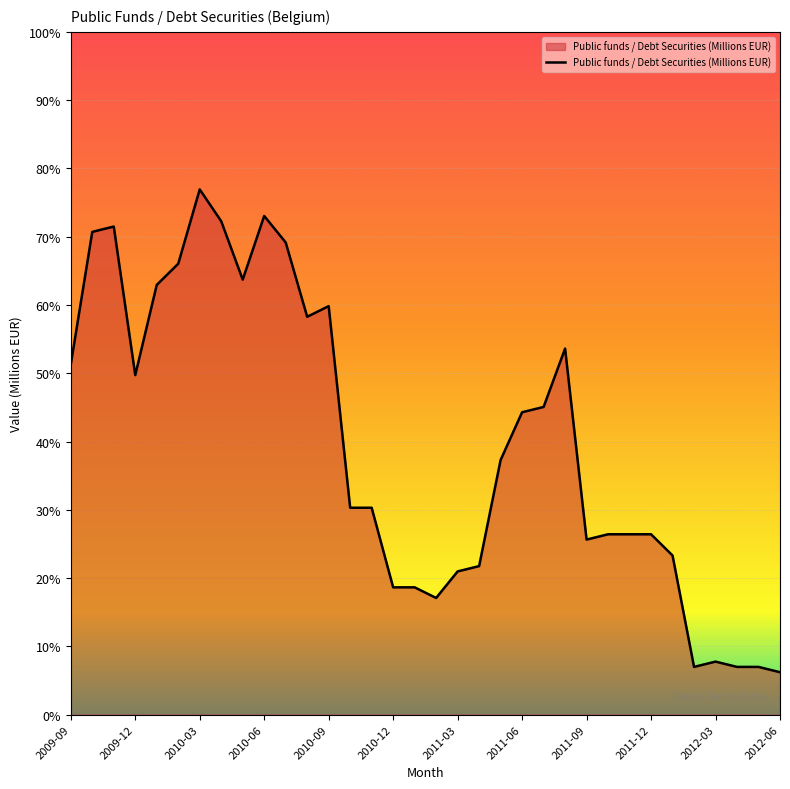

True or false: there are more than 2 points higher than both neighbors.

True